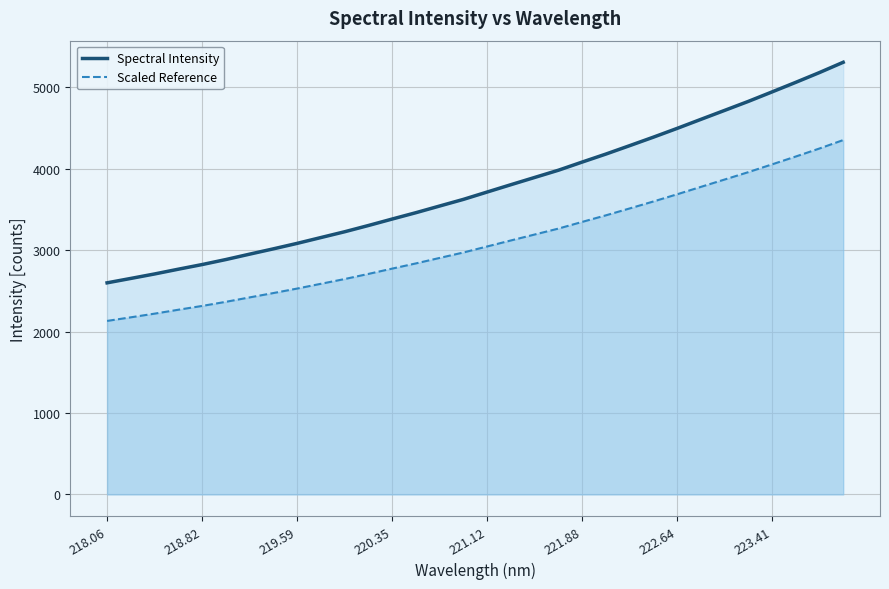

Which category has the lowest value in the Spectral Intensity series?

218.06